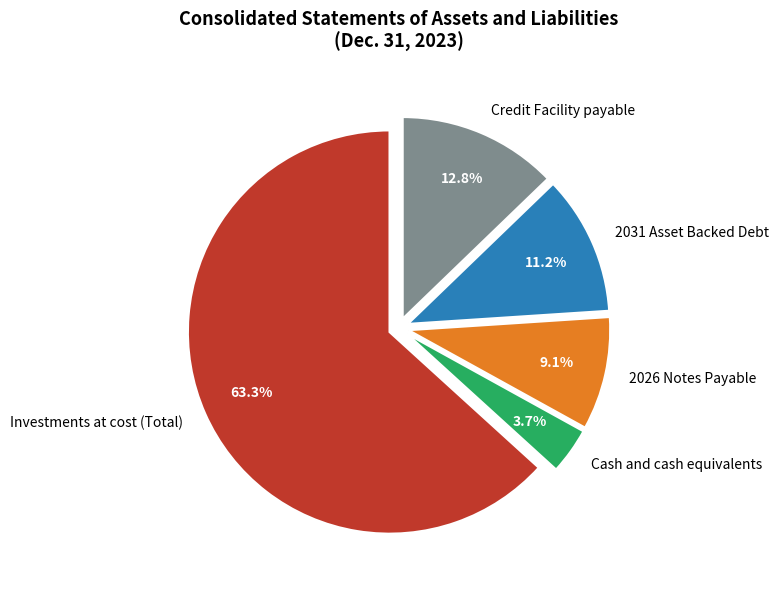

The Investments at cost (Total) slice represents 69% of the pie. True or false?

False